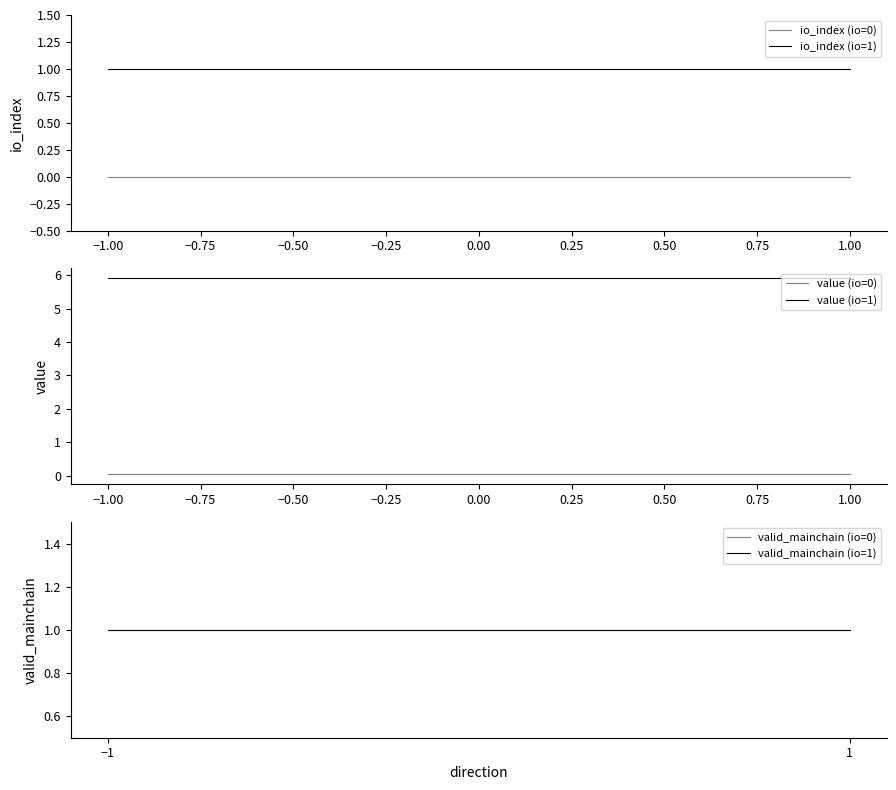

True or false: value (io=1) has a value of 5.9 at −1.00.

True